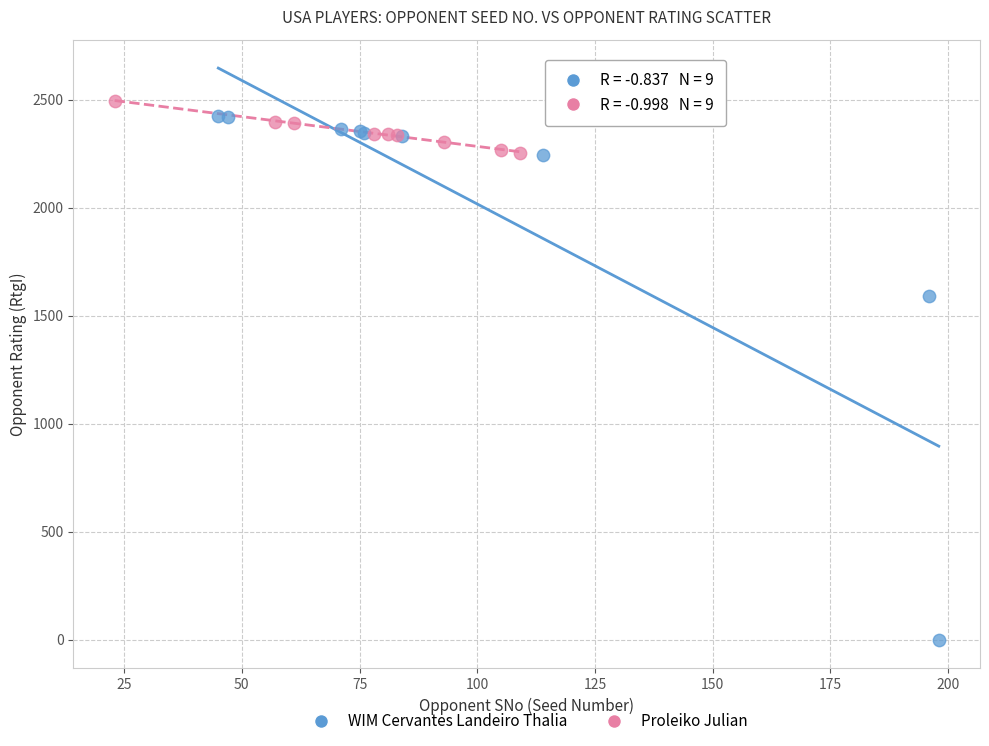

Which series reaches the maximum Y coordinate?

Proleiko Julian